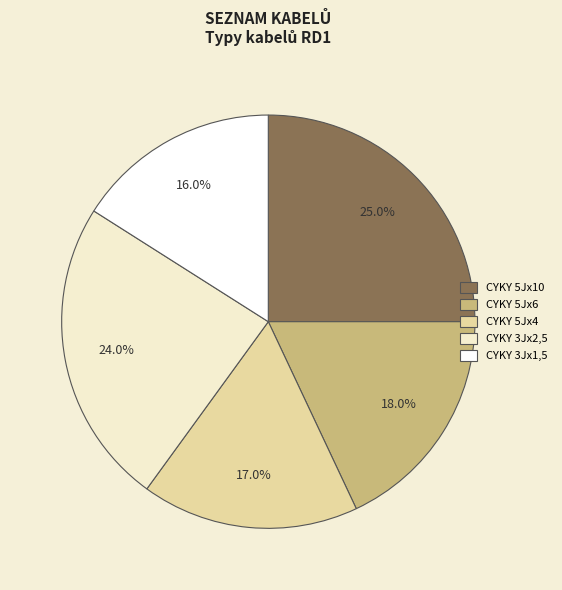

What percentage is the CYKY 3Jx1,5 slice, to the nearest percent?

16%